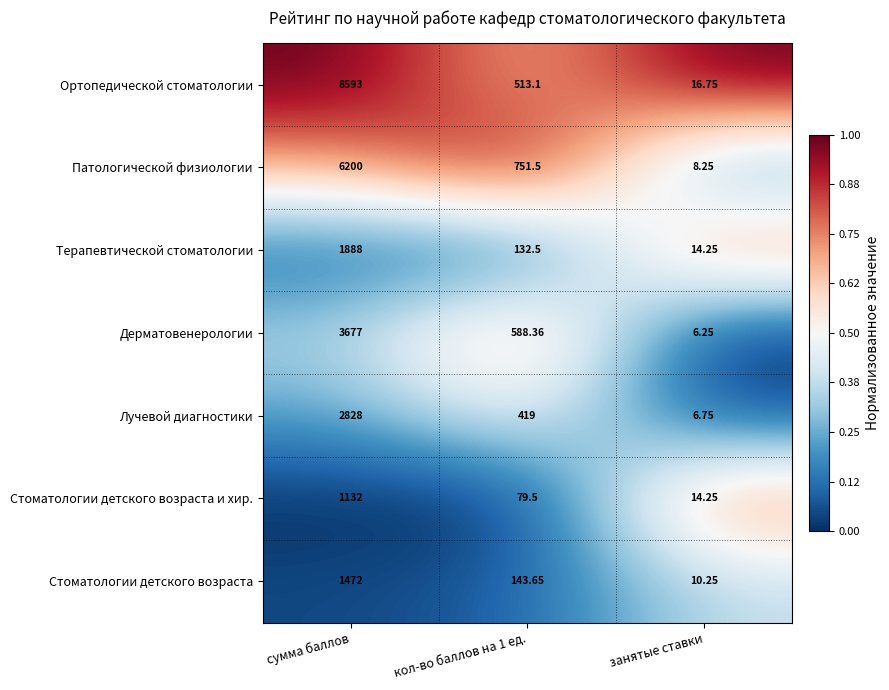

Rank the series at кол-во баллов на 1 ед. from highest to lowest value.

Патологической физиологии, Дерматовенерологии, Ортопедической стоматологии, Лучевой диагностики, Стоматологии детского возраста, Терапевтической стоматологии, Стоматологии детского возраста и хир.